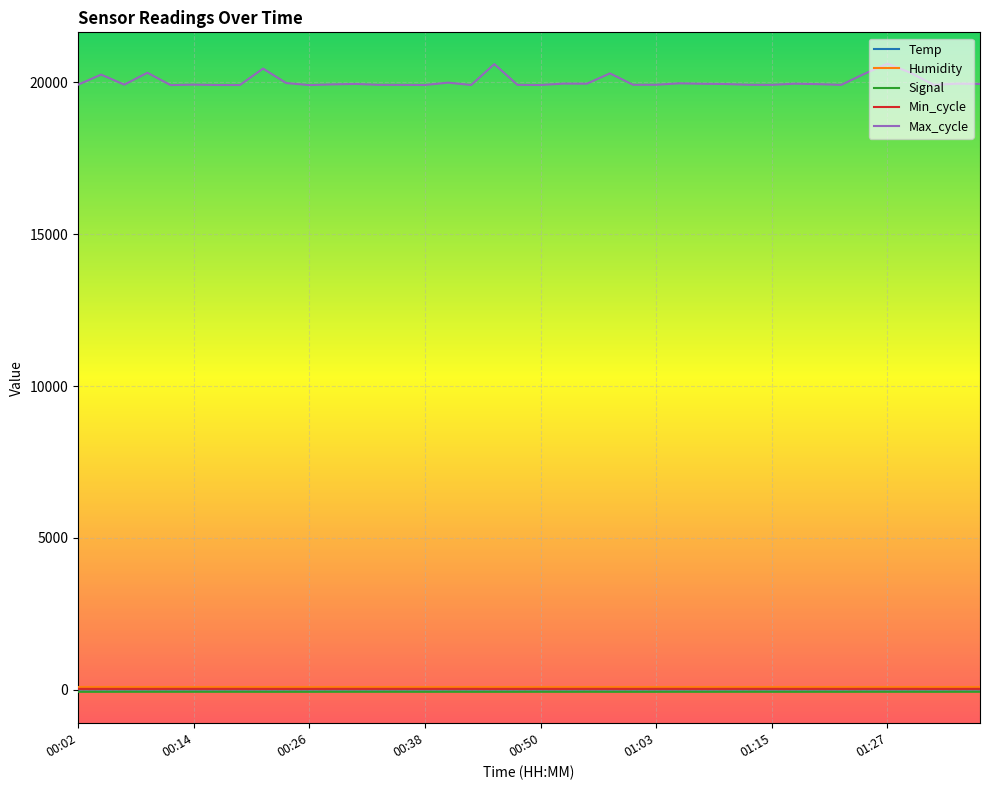

What is the difference between the maximum and second lowest values in the Min_cycle series?

1.0